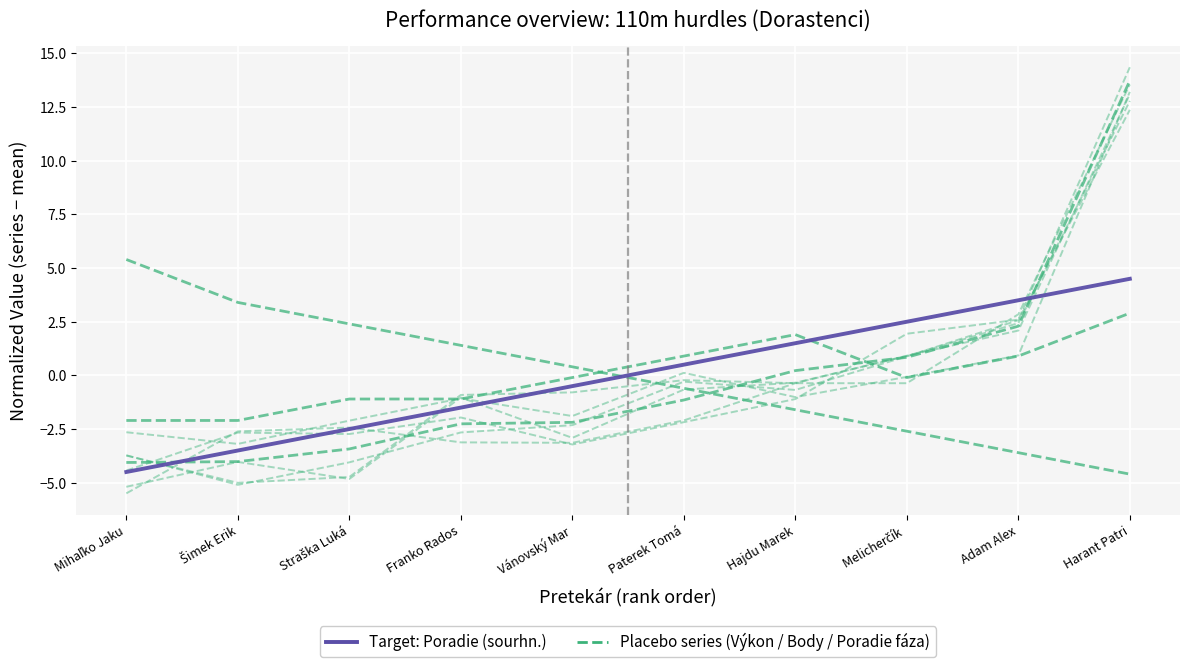

What is the label of the 7th point from the right?

Franko Rados